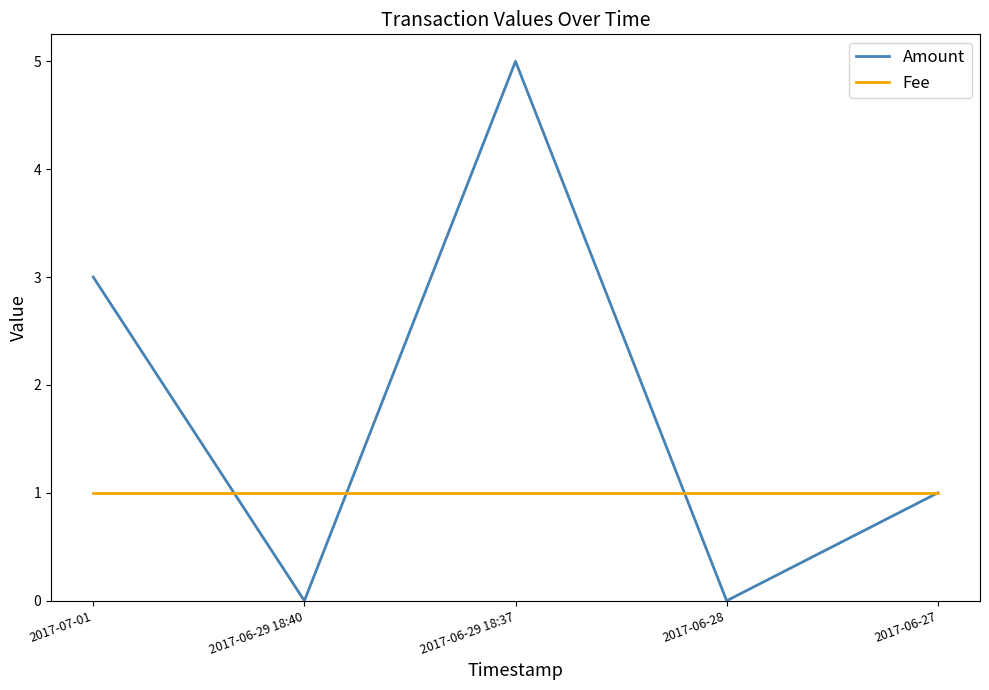

Where do Amount and Fee first cross each other?

2017-07-01 and 2017-06-29 18:40